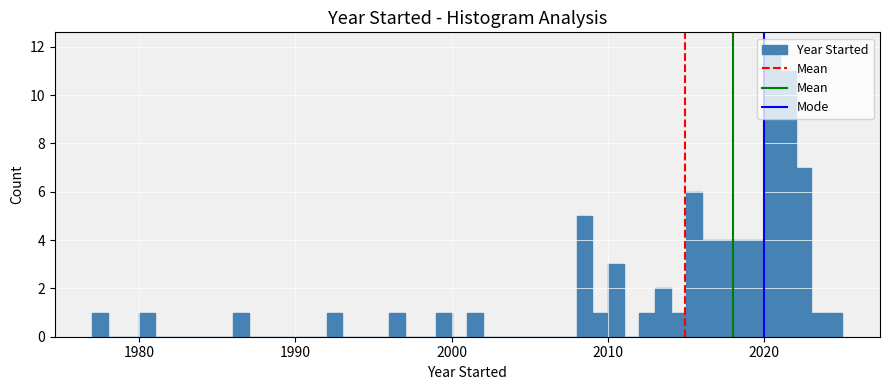

Around what value on the x-axis is the tallest bar? Give the approximate position of its centre, as read against the axis.

2021